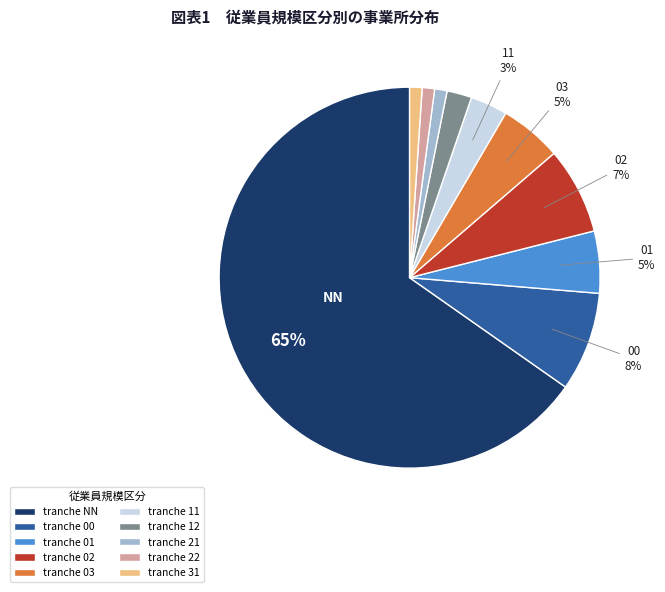

Between tranche 12 and tranche NN, which is larger?

tranche NN